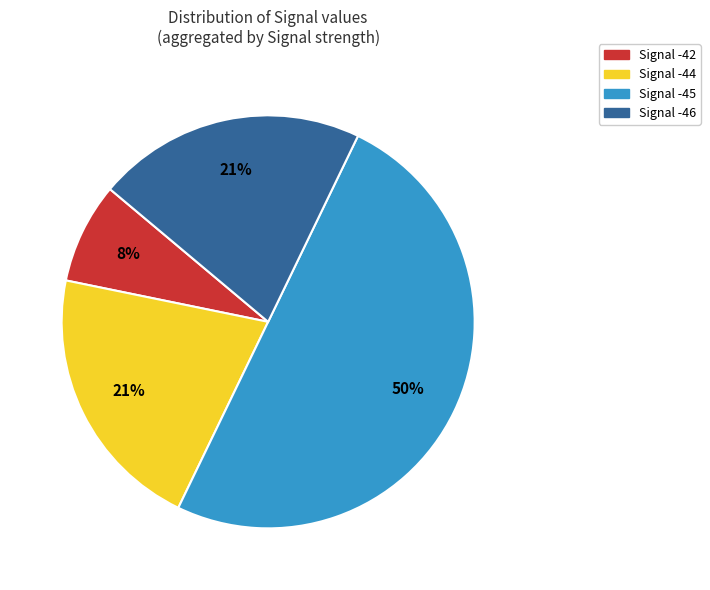

To the nearest percent, what is the average slice percentage?

25%